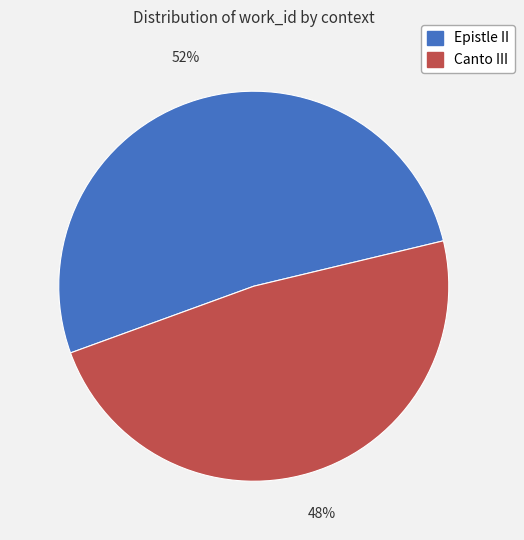

Which category has the biggest portion of the pie?

Epistle II